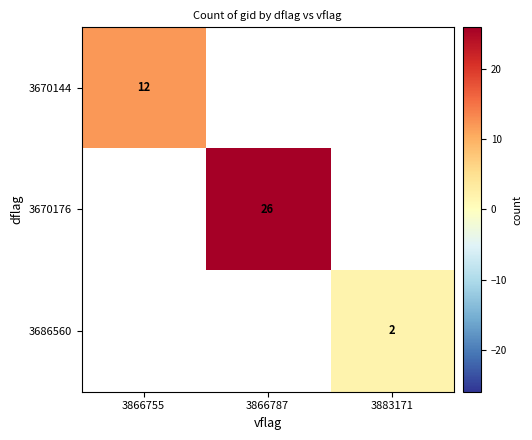

Is it true that 3686560 equals 3 at 3883171?

False